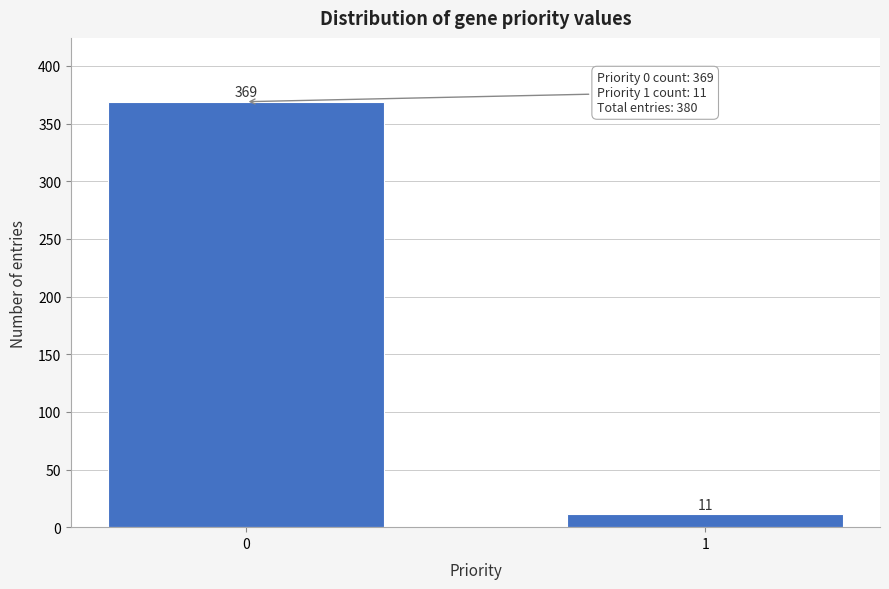

Reading left to right, what are all the values shown in this chart?

369	11